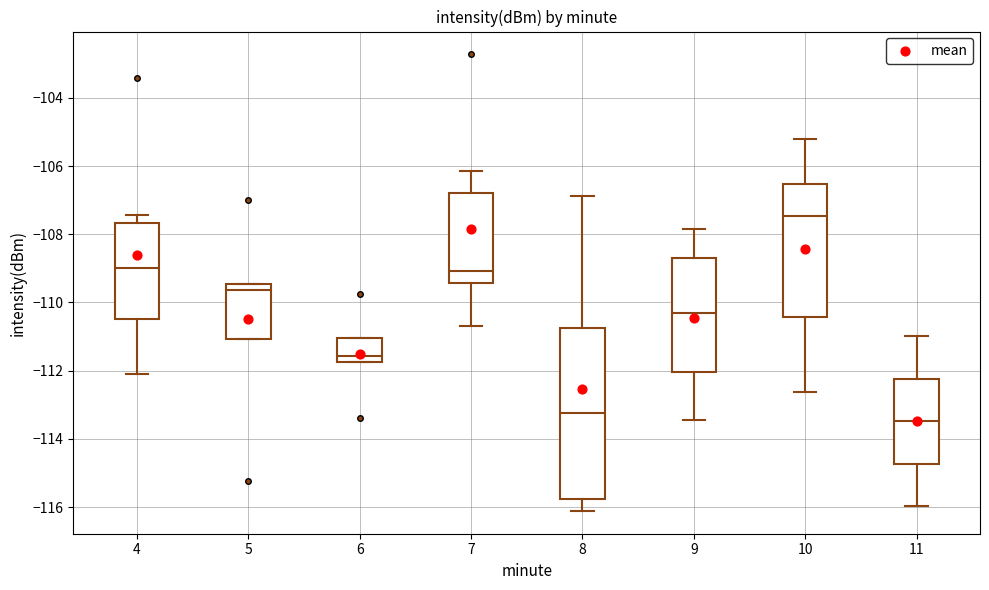

Reading left to right, read every box against the y-axis: the position of its median line, the range the box covers, and the ends of its whiskers. The values are not printed on the chart, so give them approximately, as read against the axis.

4: median -109.0, box -110.4 to -107.6, whiskers -112.0 to -107.4
5: median -109.6, box -111.0 to -109.4, whiskers -111.0 to -109.4
6: median -111.6, box -111.8 to -111.0, whiskers -111.8 to -111.0
7: median -109.0, box -109.4 to -106.8, whiskers -110.6 to -106.2
8: median -113.2, box -115.8 to -110.8, whiskers -116.2 to -106.8
9: median -110.4, box -112.0 to -108.8, whiskers -113.4 to -107.8
10: median -107.4, box -110.4 to -106.6, whiskers -112.6 to -105.2
11: median -113.4, box -114.8 to -112.2, whiskers -116.0 to -111.0